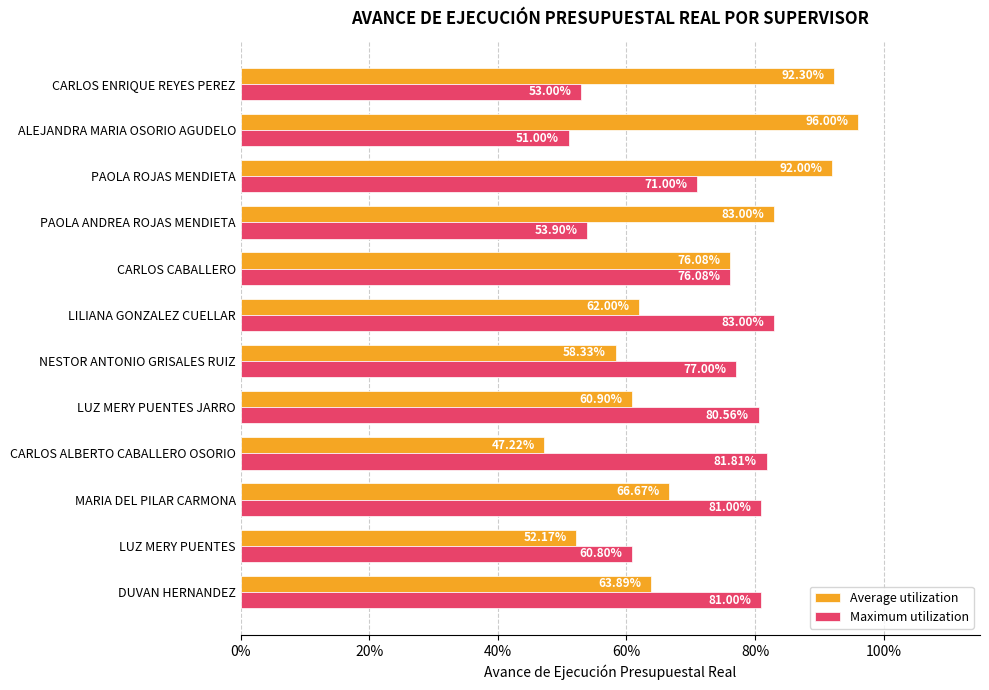

What is the difference between the maximum and minimum values in the Maximum utilization series?

32.0